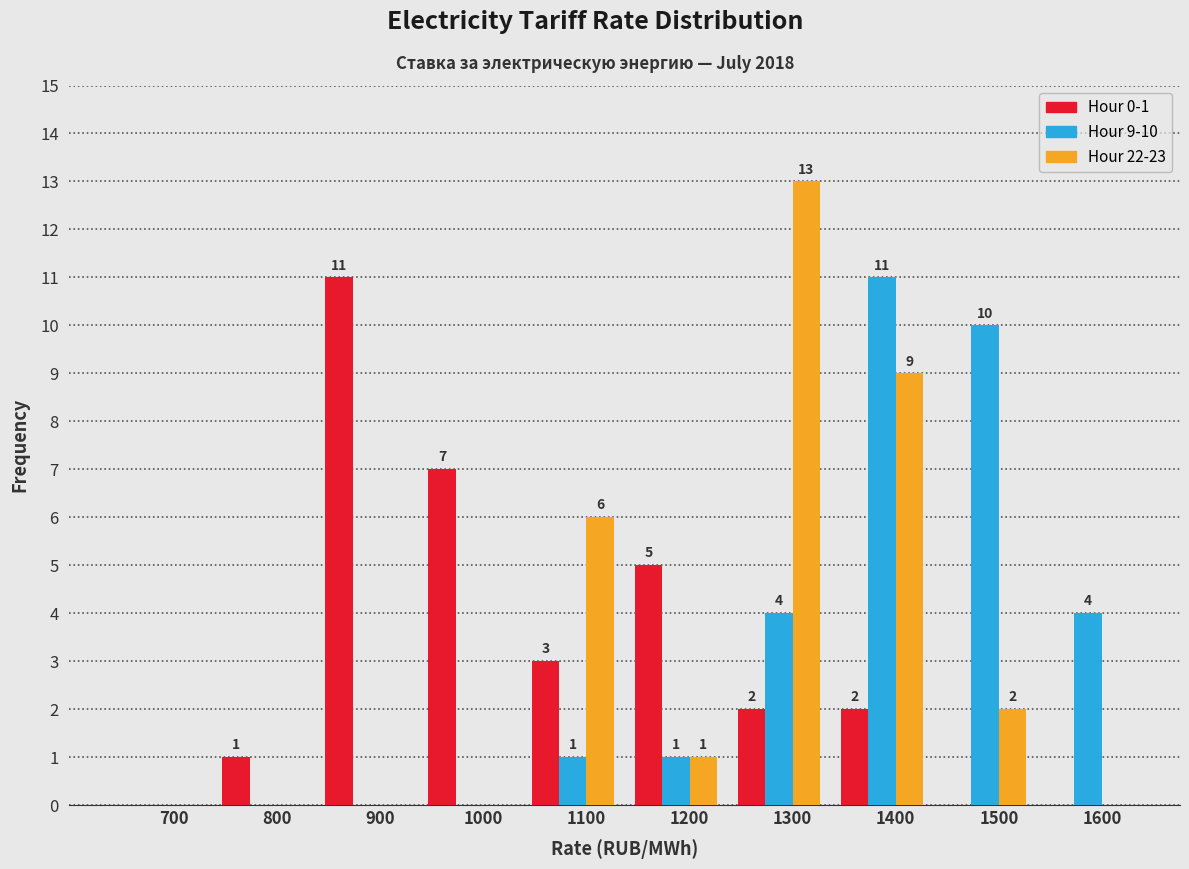

Reading left to right, list all the values displayed in this chart.

Hour 0-1: 700=0	800=1	900=11	1000=7	1100=3	1200=5	1300=2	1400=2	1500=0	1600=0
Hour 9-10: 700=0	800=0	900=0	1000=0	1100=1	1200=1	1300=4	1400=11	1500=10	1600=4
Hour 22-23: 700=0	800=0	900=0	1000=0	1100=6	1200=1	1300=13	1400=9	1500=2	1600=0